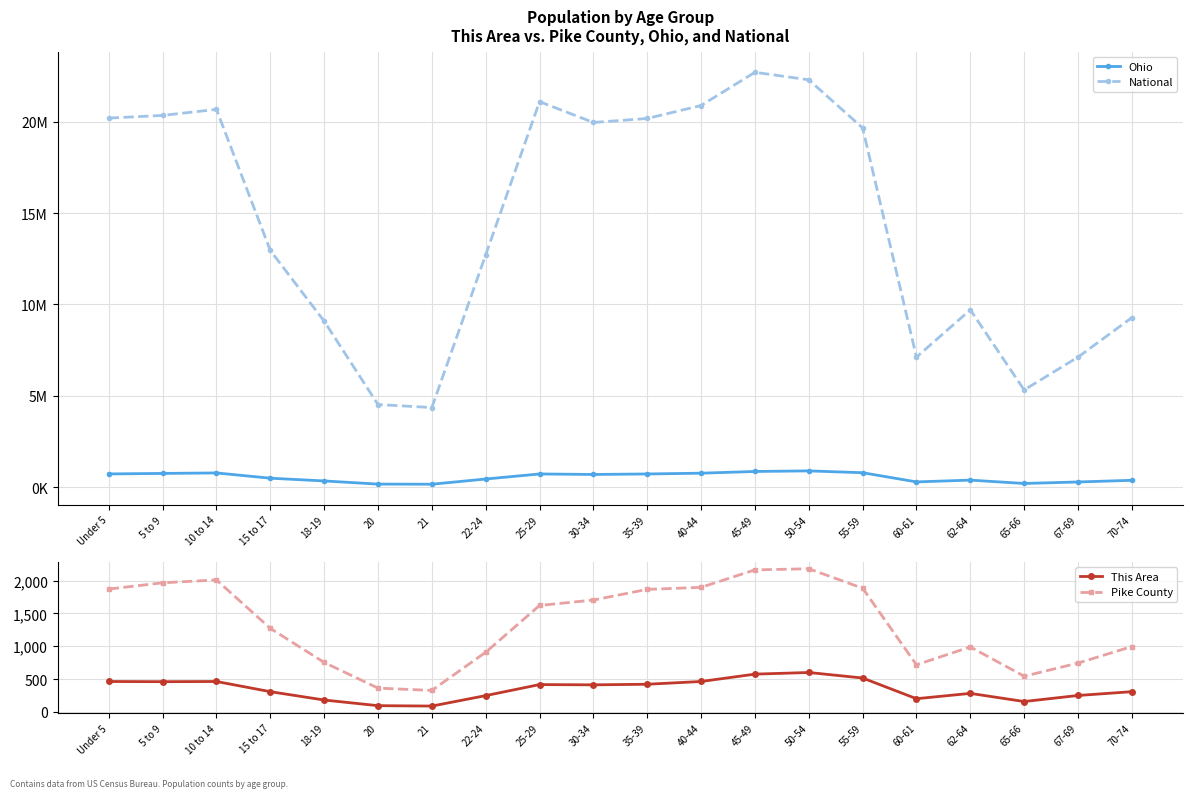

At which label does Pike County first exceed 1621?

Under 5